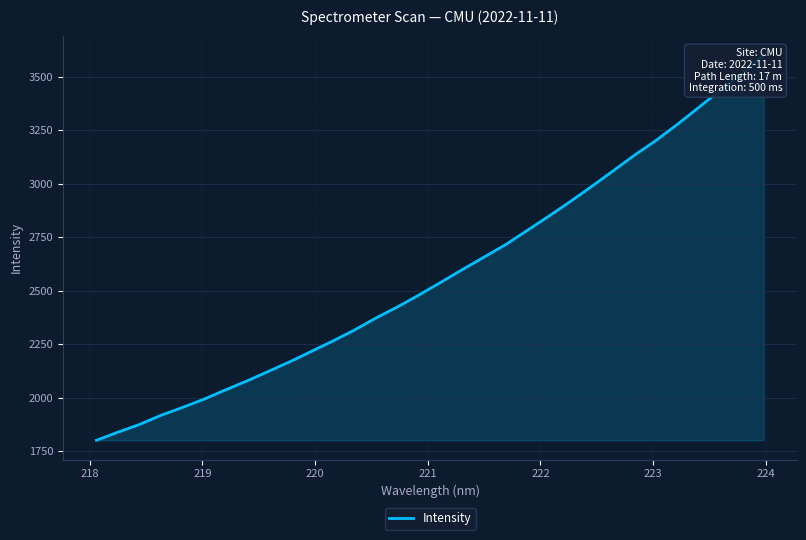

What is the value of the 5th point from the left?

1953.7